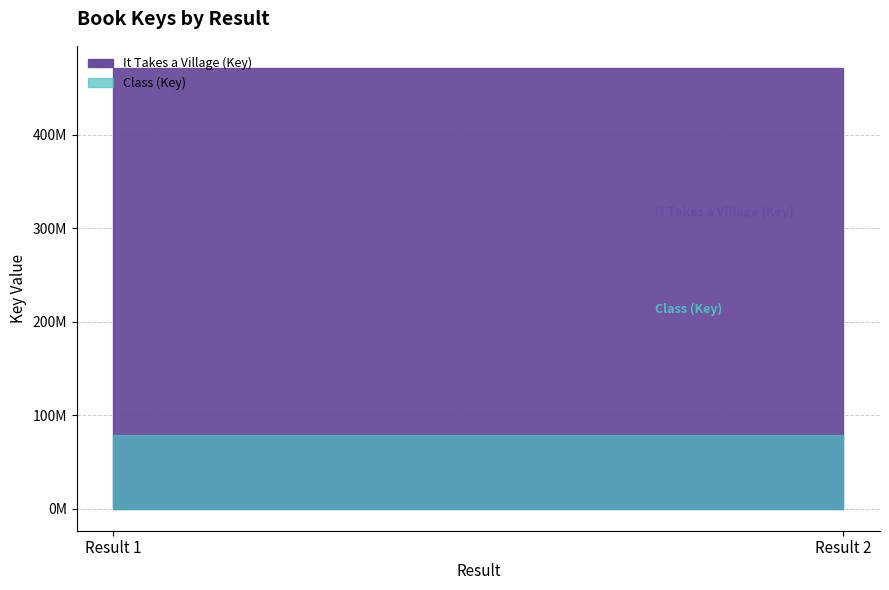

What value does the Class (Key) series have at Result 2?

78506281